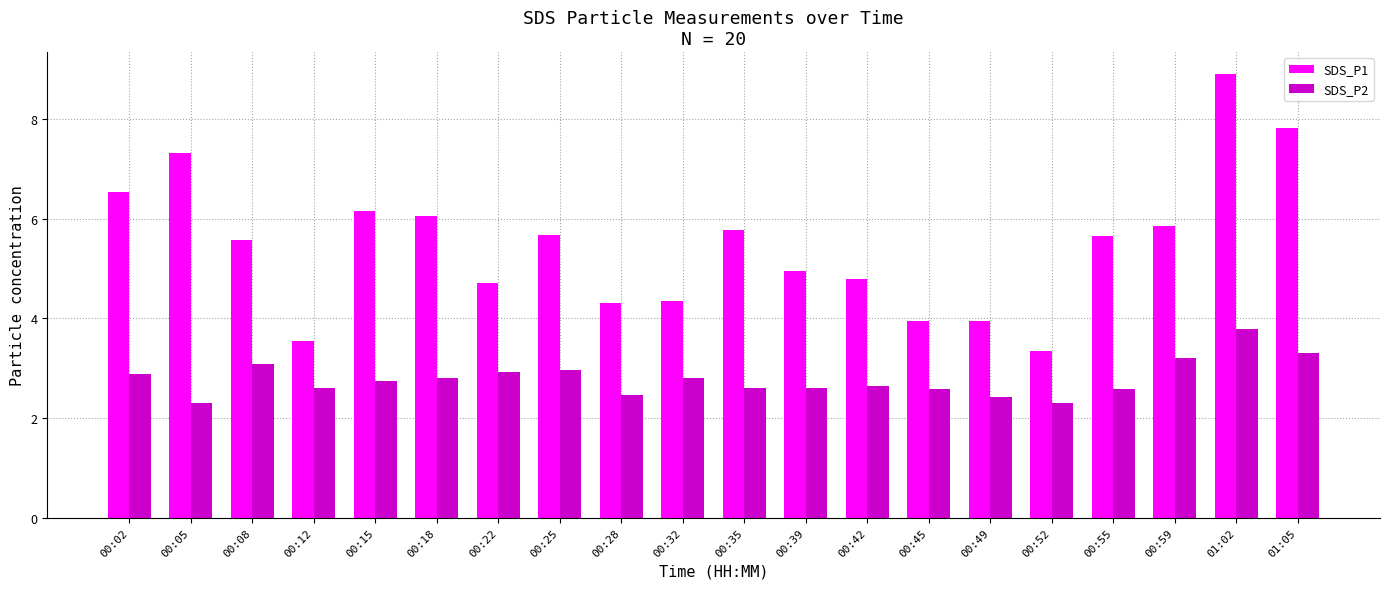

At which category is the sum across all series the highest?

01:02